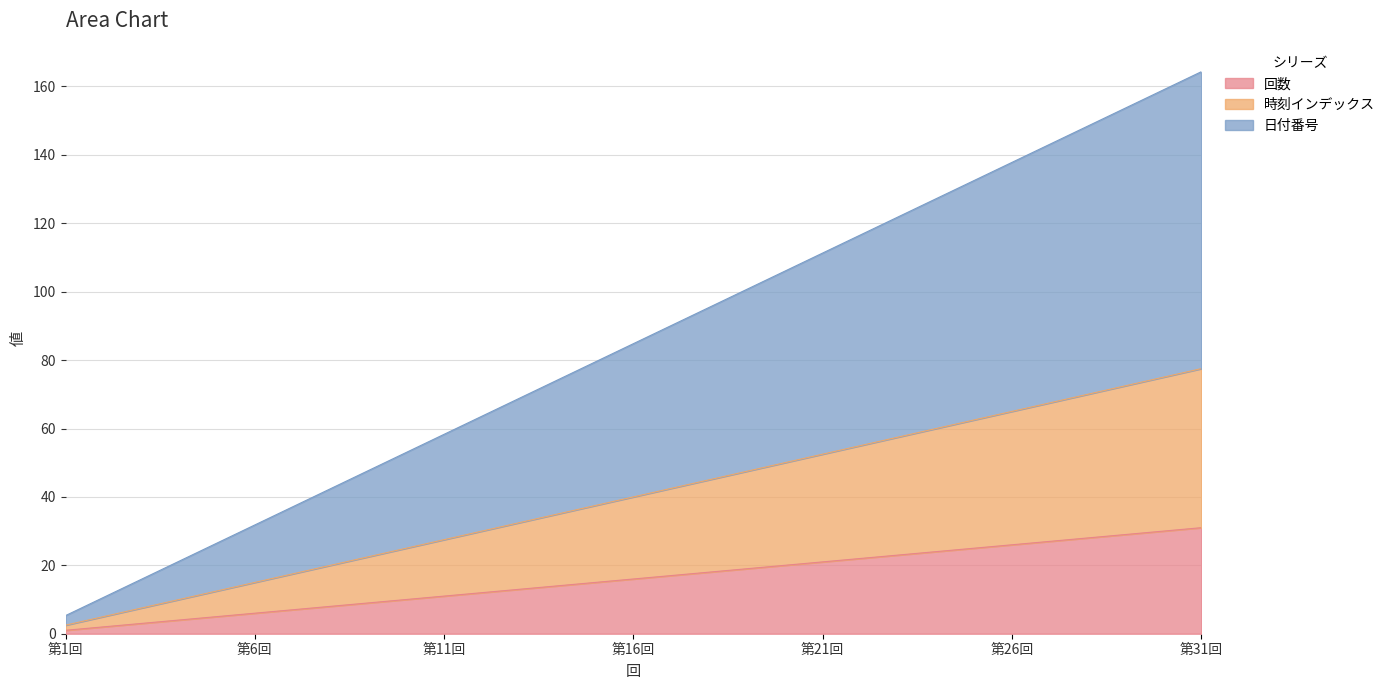

What is the highest value of the 回数 series?

31.0